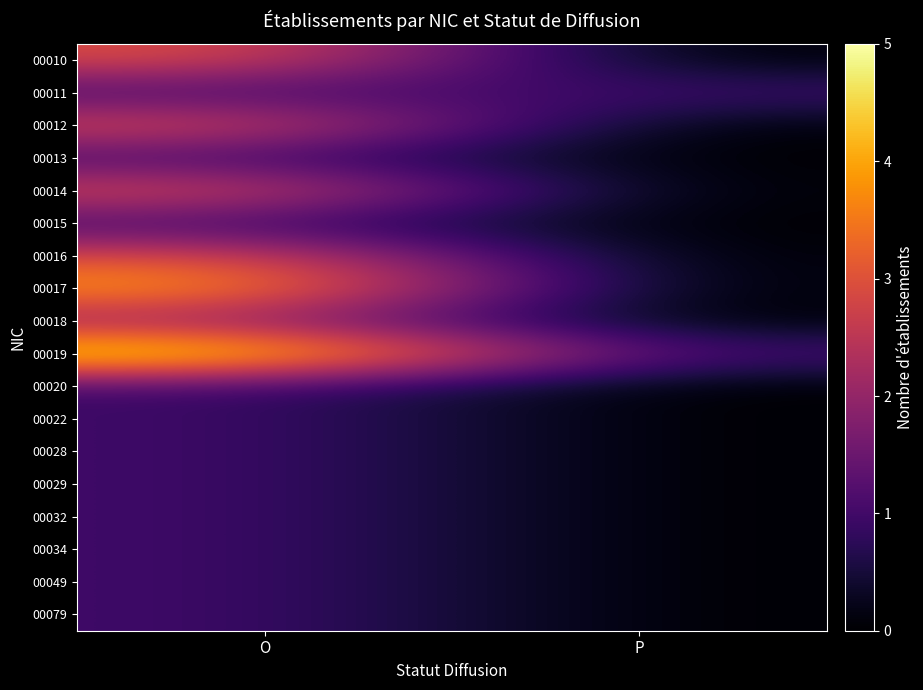

Reading right to left, transcribe all the data shown in this chart.

00010: P=0	O=3
00011: P=1	O=1
00012: P=0	O=3
00013: P=0	O=1
00014: P=0	O=3
00015: P=0	O=1
00016: P=0	O=3
00017: P=0	O=4
00018: P=0	O=2
00019: P=1	O=5
00020: P=0	O=1
00022: P=0	O=1
00028: P=0	O=1
00029: P=0	O=1
00032: P=0	O=1
00034: P=0	O=1
00049: P=0	O=1
00079: P=0	O=1